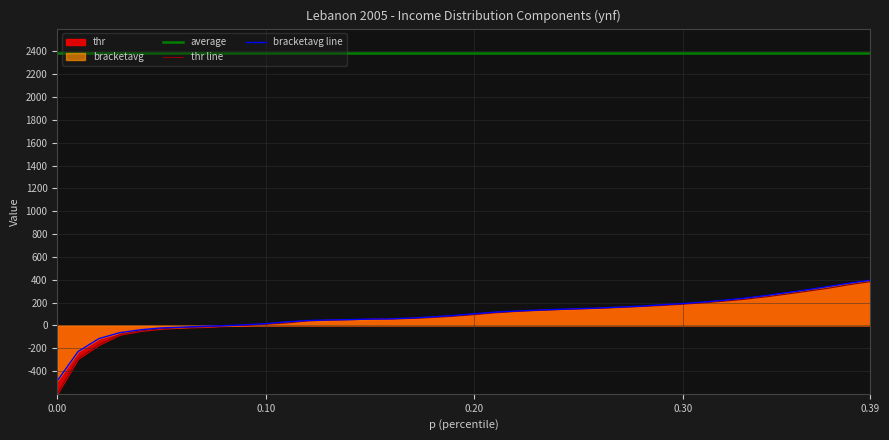

Reading left to right, extract all data points from this chart.

average: 2385.3	2385.3	2385.3	2385.3	2385.3	2385.3	2385.3	2385.3	2385.3	2385.3	2385.3	2385.3	2385.3	2385.3	2385.3	2385.3	2385.3	2385.3	2385.3	2385.3	2385.3	2385.3	2385.3	2385.3	2385.3	2385.3	2385.3	2385.3	2385.3	2385.3	2385.3	2385.3	2385.3	2385.3	2385.3	2385.3	2385.3	2385.3	2385.3	2385.3
thr line: -600.0	-291.7	-170.4	-81.1	-48.6	-29.2	-18.8	-13.9	-5.5	-0.3	9.1	20.6	38.3	44.5	48.5	53.6	55.1	59.8	68.4	79.4	93.1	109.6	120.8	129.5	136.7	142.9	148.9	156.1	164.3	173.6	184.7	197.1	211.9	228.9	249.6	273.6	299.4	325.6	356.3	382.8
bracketavg line: -486.4	-229.6	-116.3	-64.3	-38.8	-22.5	-16.1	-8.9	-3.0	4.6	15.0	30.3	42.3	47.0	50.1	54.8	56.9	64.0	74.3	86.1	101.2	115.5	125.3	133.2	139.9	145.9	152.1	160.3	168.1	180.2	190.8	204.3	219.9	239.1	261.3	286.5	312.1	340.9	369.8	395.3